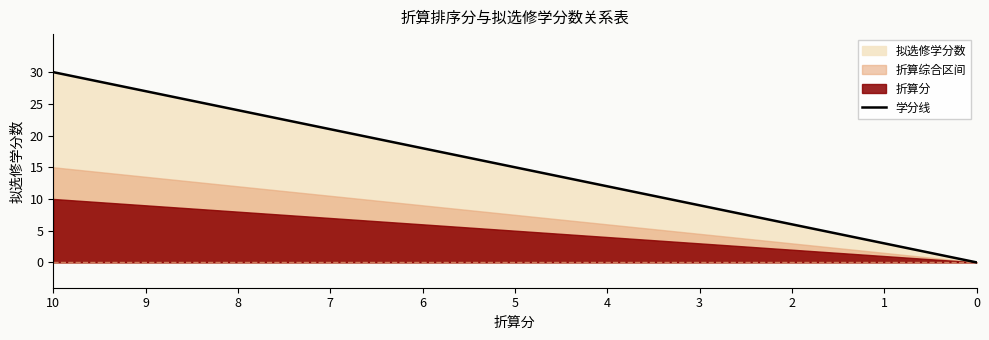

Count the values in the range 6 to 24.

7